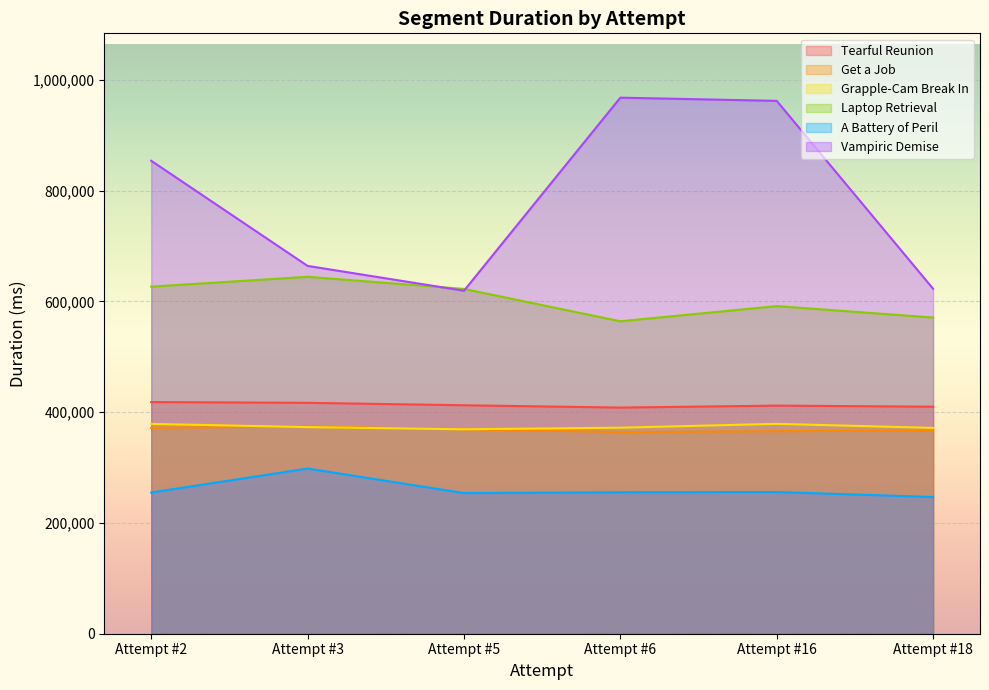

Which series has the widest spread of values?

Vampiric Demise